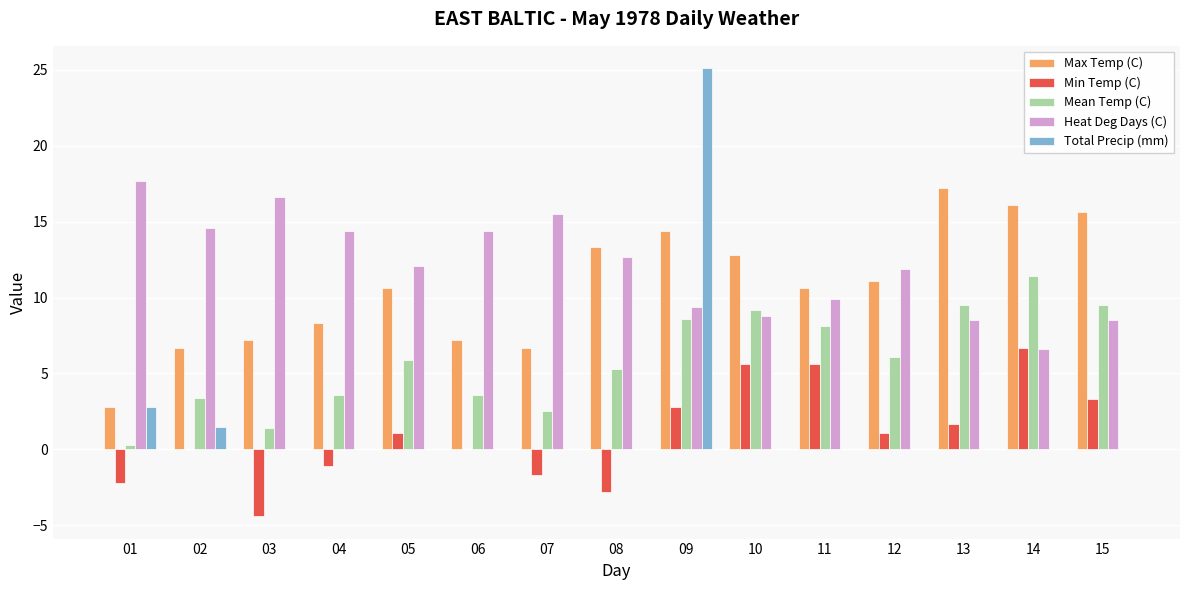

Reading left to right, what are all the values shown in this chart?

Max Temp (C): 2.8	6.7	7.2	8.3	10.6	7.2	6.7	13.3	14.4	12.8	10.6	11.1	17.2	16.1	15.6
Min Temp (C): -2.2	0.0	-4.4	-1.1	1.1	0.0	-1.7	-2.8	2.8	5.6	5.6	1.1	1.7	6.7	3.3
Mean Temp (C): 0.3	3.4	1.4	3.6	5.9	3.6	2.5	5.3	8.6	9.2	8.1	6.1	9.5	11.4	9.5
Heat Deg Days (C): 17.7	14.6	16.6	14.4	12.1	14.4	15.5	12.7	9.4	8.8	9.9	11.9	8.5	6.6	8.5
Total Precip (mm): 2.8	1.5	0.0	0.0	0.0	0.0	0.0	0.0	25.1	0.0	0.0	0.0	0.0	0.0	0.0